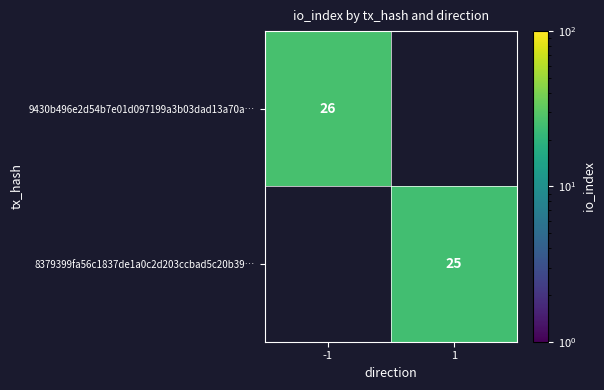

Is the value of 8379399fa56c1837de1a0c2d203ccbad5c20b39… at 1 greater than the value of 9430b496e2d54b7e01d097199a3b03dad13a70a… at -1?

No